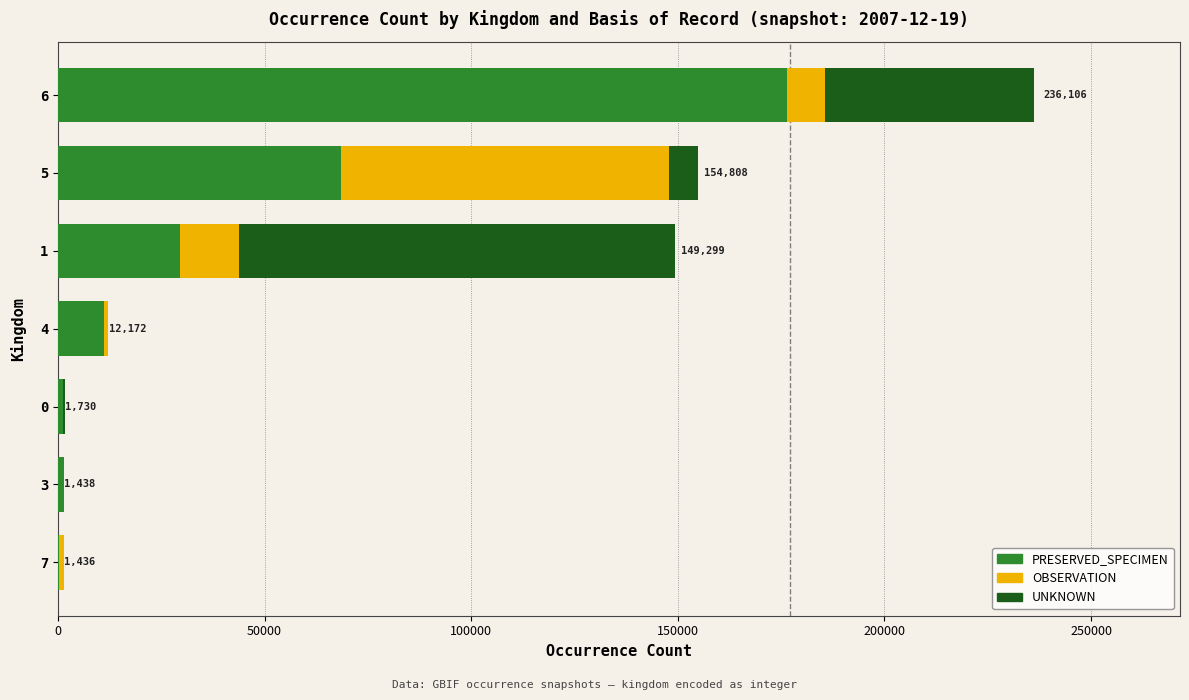

What is the sum of all PRESERVED_SPECIMEN values?

288481